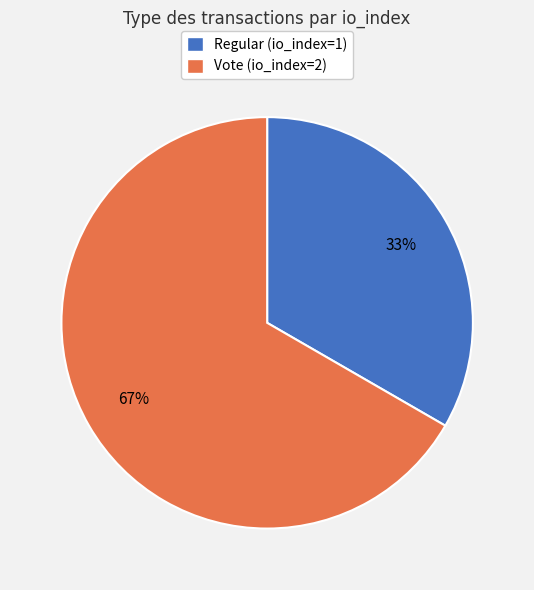

How many slices are in this pie chart?

2